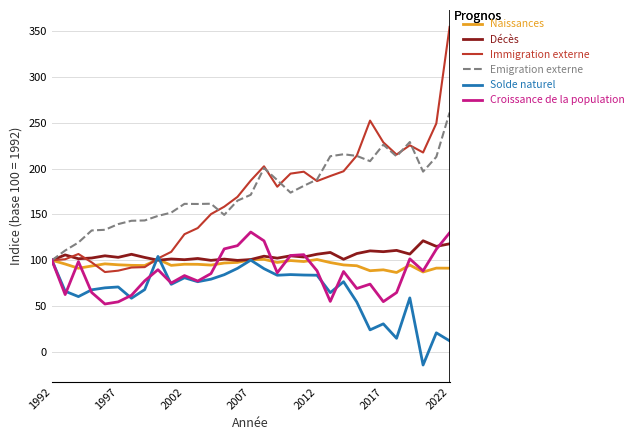

What are all the series names shown in the legend?

Naissances, Décès, Immigration externe, Emigration externe, Solde naturel, Croissance de la population